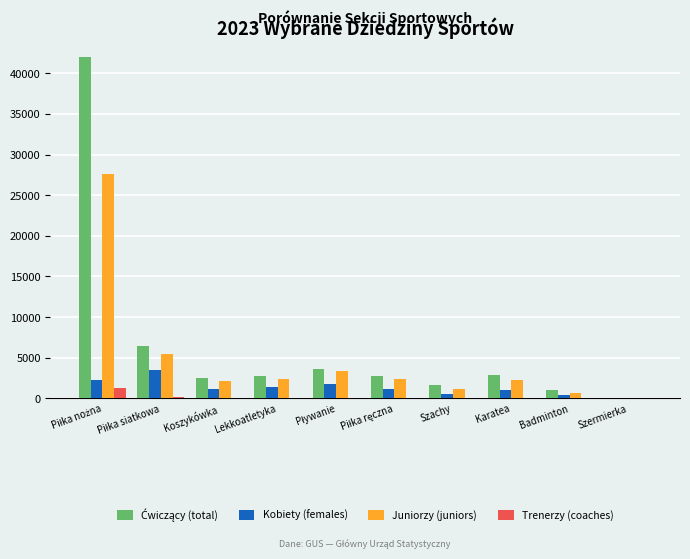

True or false: Juniorzy (juniors) has a value of 2190 at Koszykówka.

True